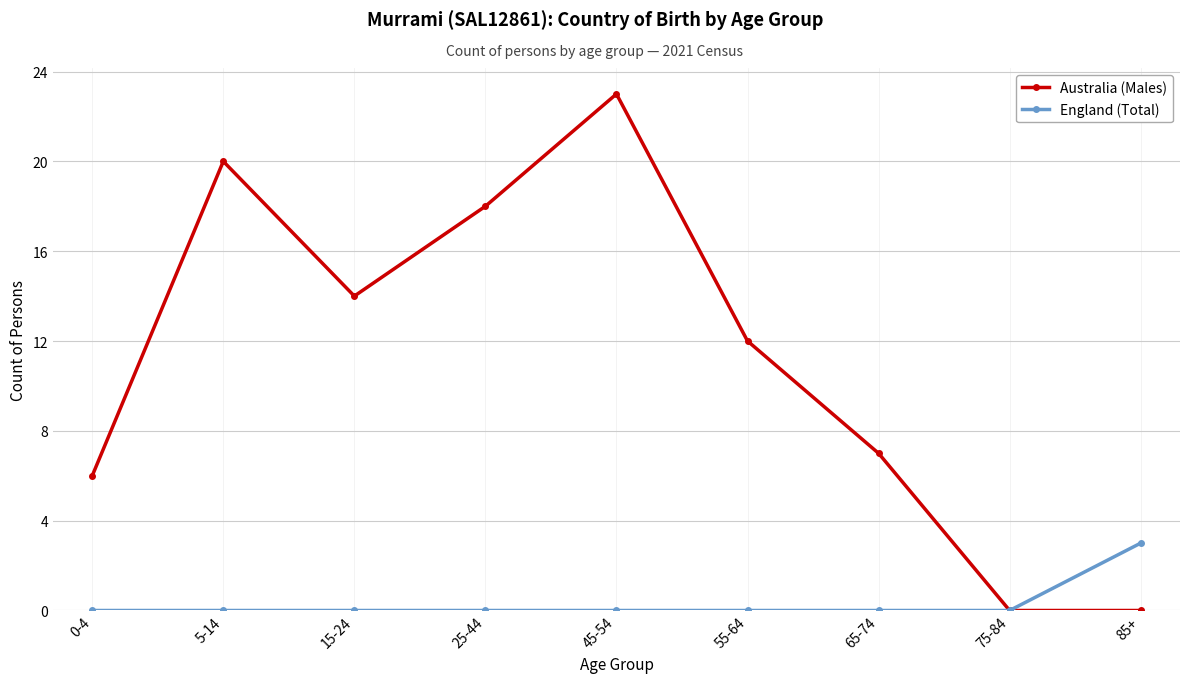

At which label is Australia (Males) closest to 11?

55-64